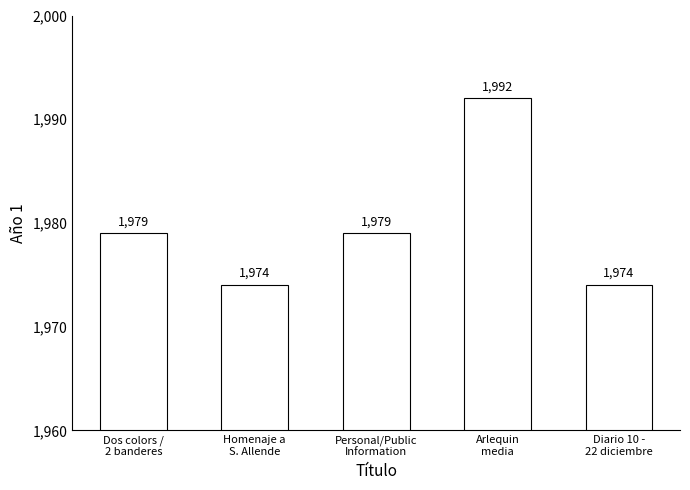

Reading left to right, what are all the values shown in this chart?

1979	1974	1979	1992	1974